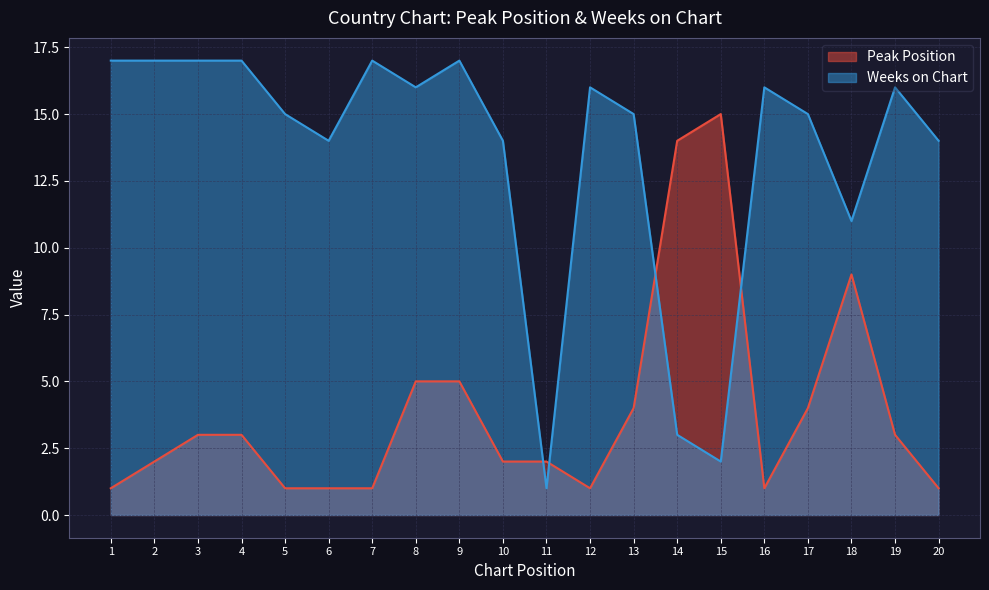

Which category has the lowest value across all series?

1